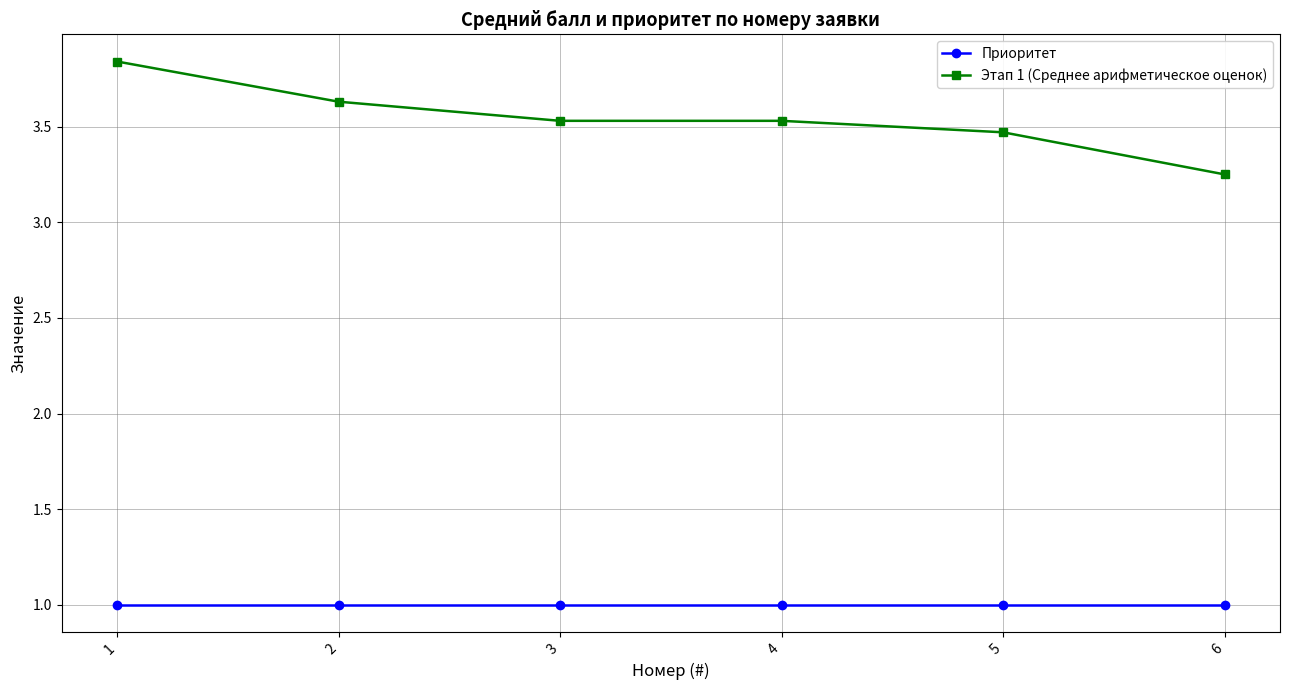

Is it true that Приоритет equals 0.4 at 6?

False